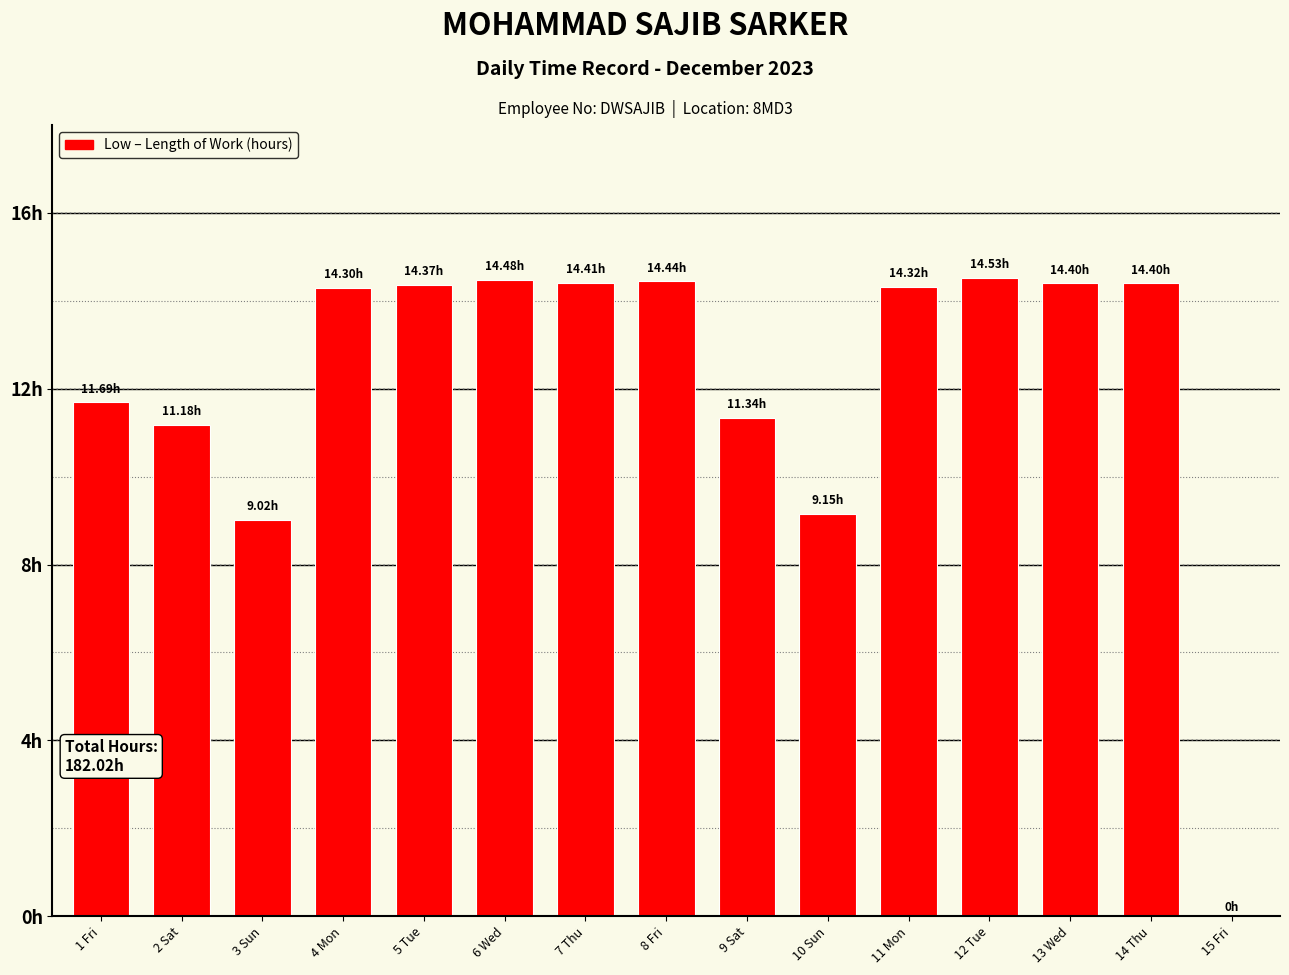

The value at 7 Thu is 7.9. True or false?

False